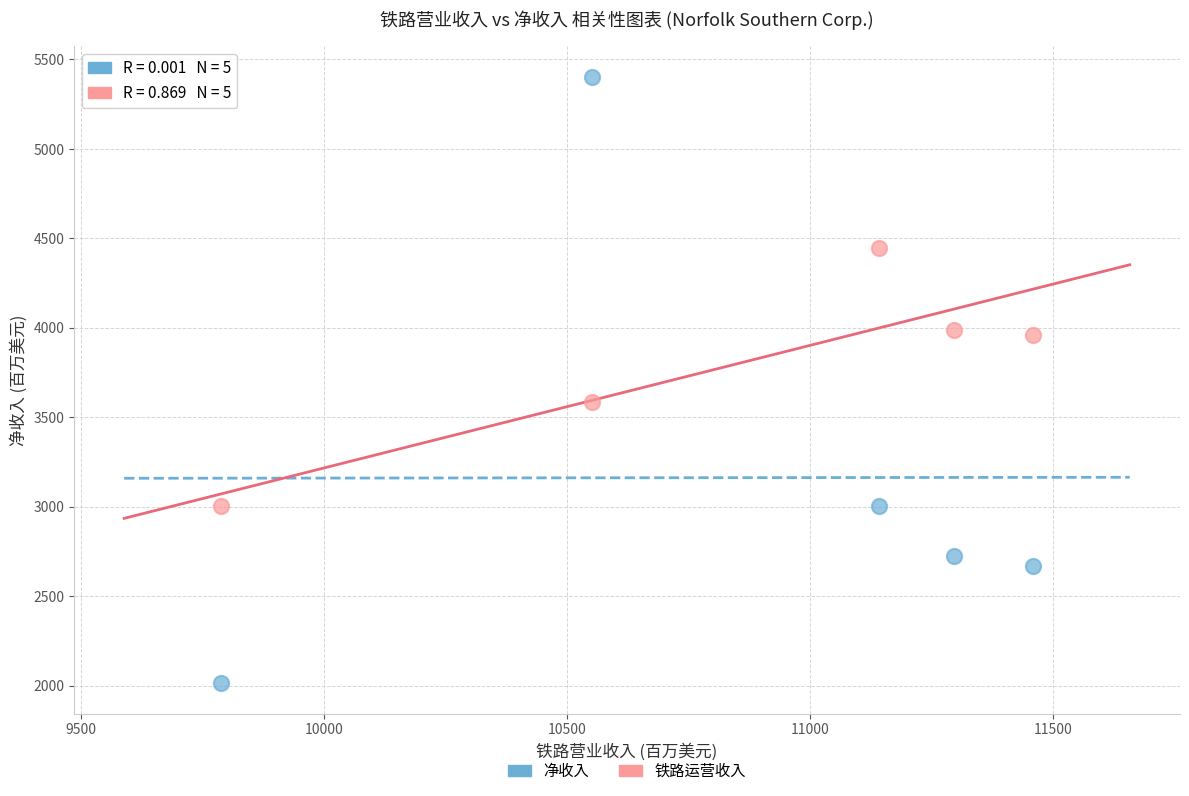

Across all series, what Y value is closest to 3708?

3586